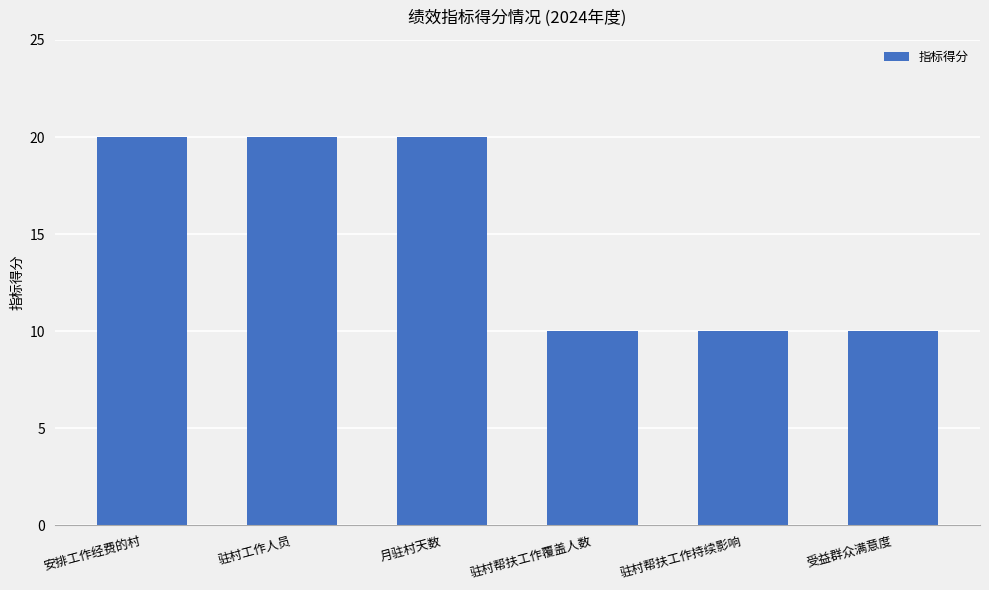

Reading left to right, what are all the values shown in this chart?

20	20	20	10	10	10